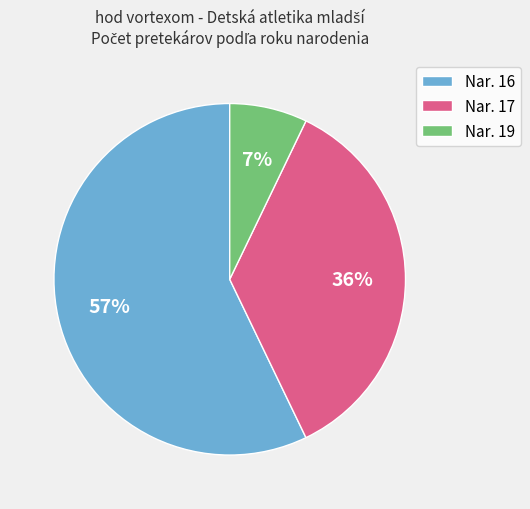

The Nar. 19 slice represents 7% of the pie. True or false?

True